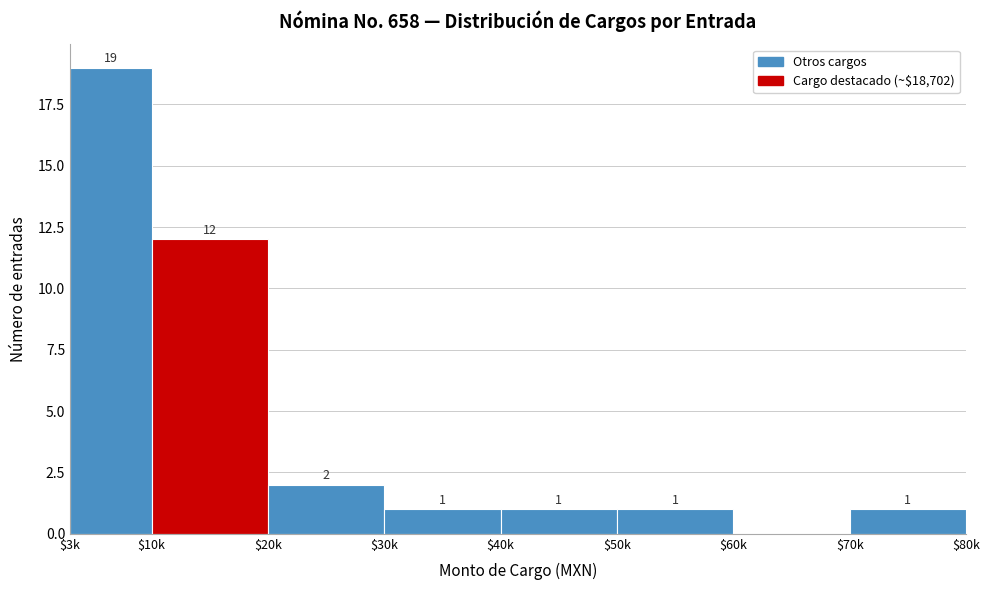

Which label corresponds to the largest value in the chart?

$3k